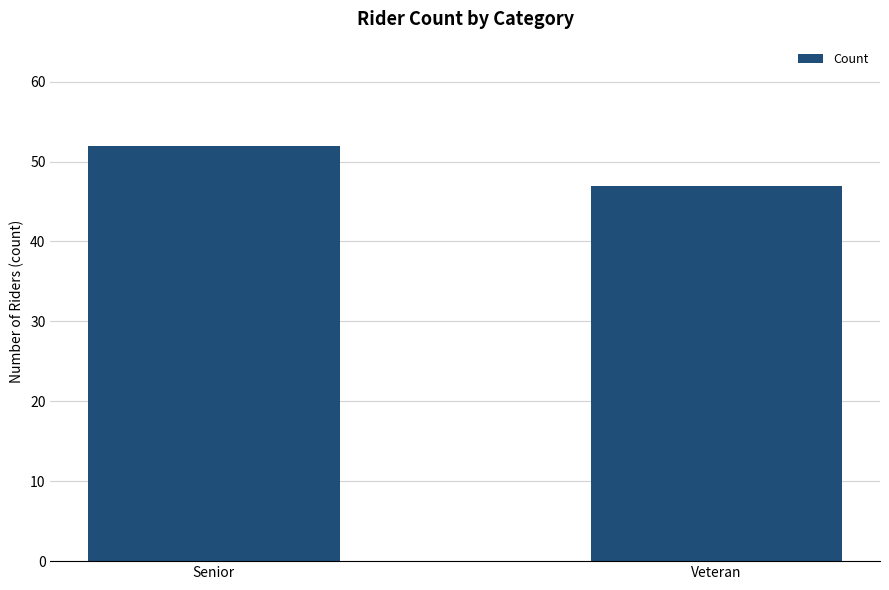

Which label corresponds to the smallest value in the chart?

Veteran